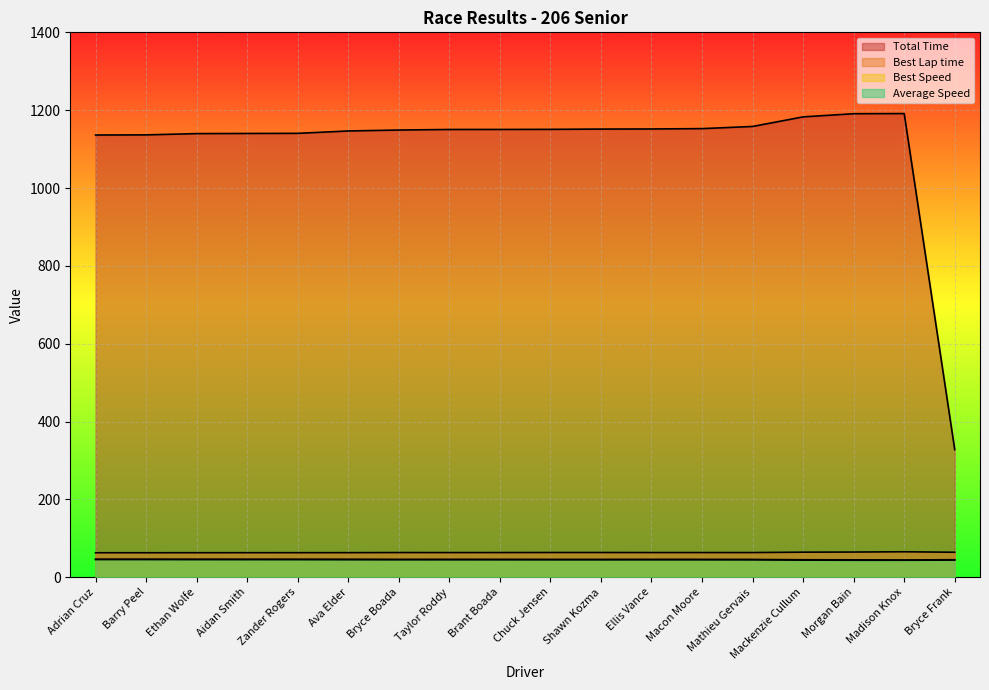

True or false: Total Time and Average Speed intersect in this chart.

False